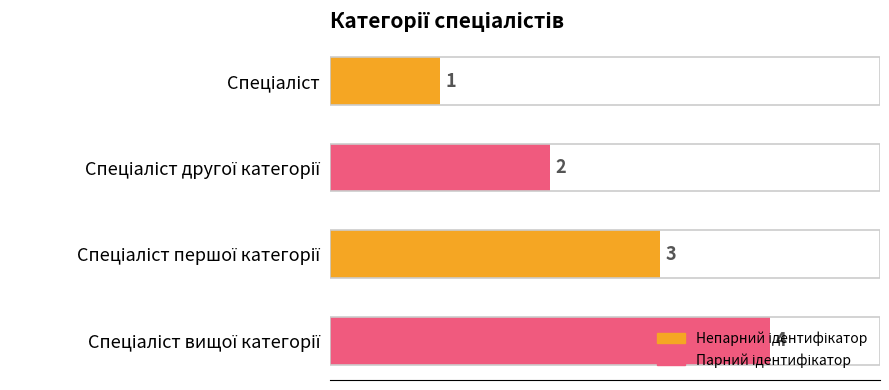

What is the greatest value displayed?

4